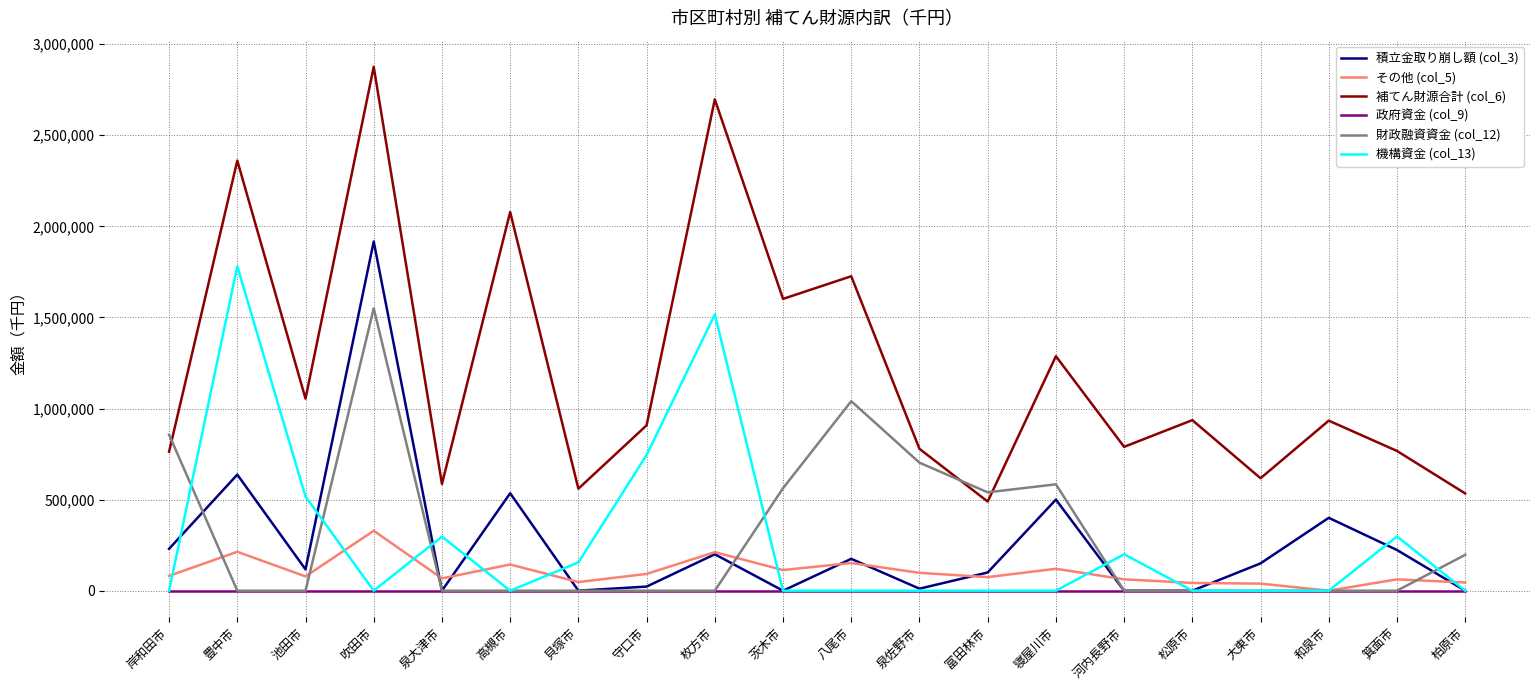

Which series has the widest spread of values?

補てん財源合計 (col_6)